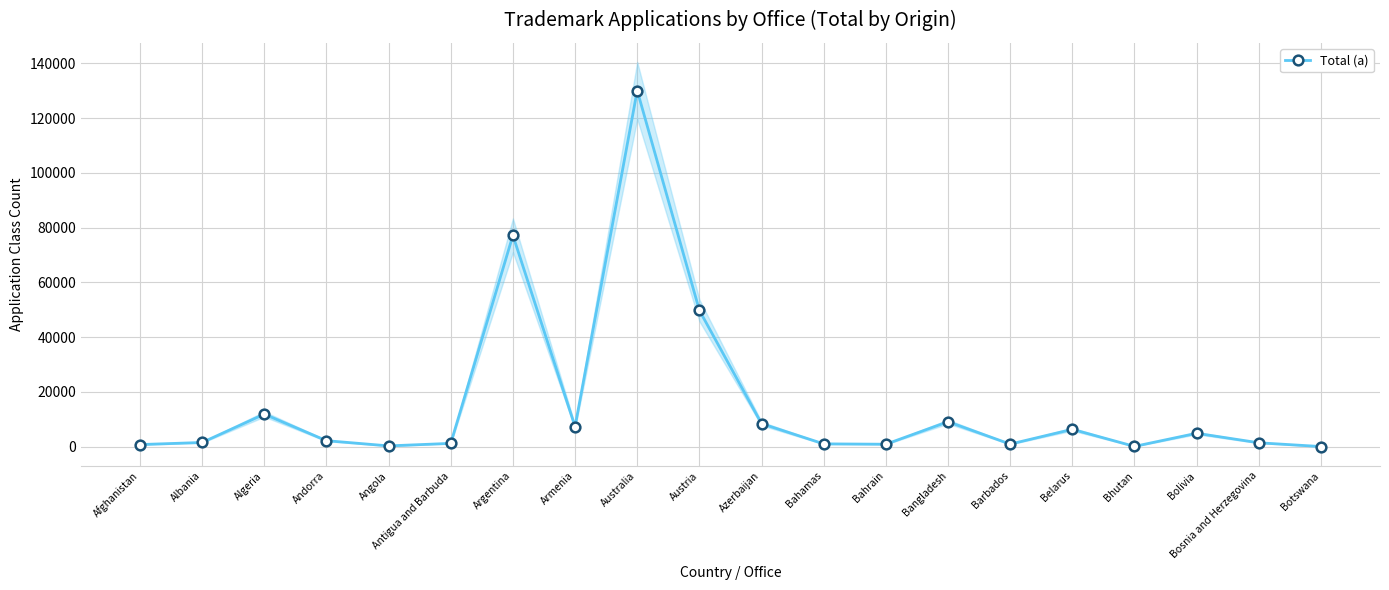

Which label corresponds to the smallest value in the chart?

Botswana